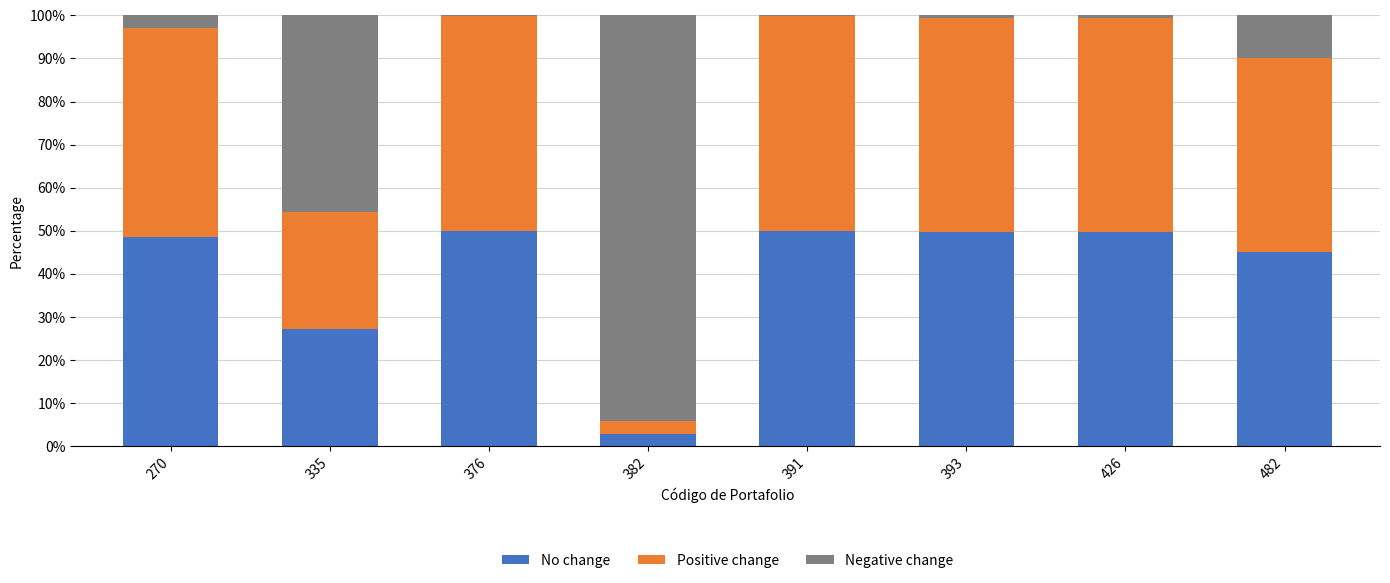

The No change series shows 27.2 at 335. True or false?

True